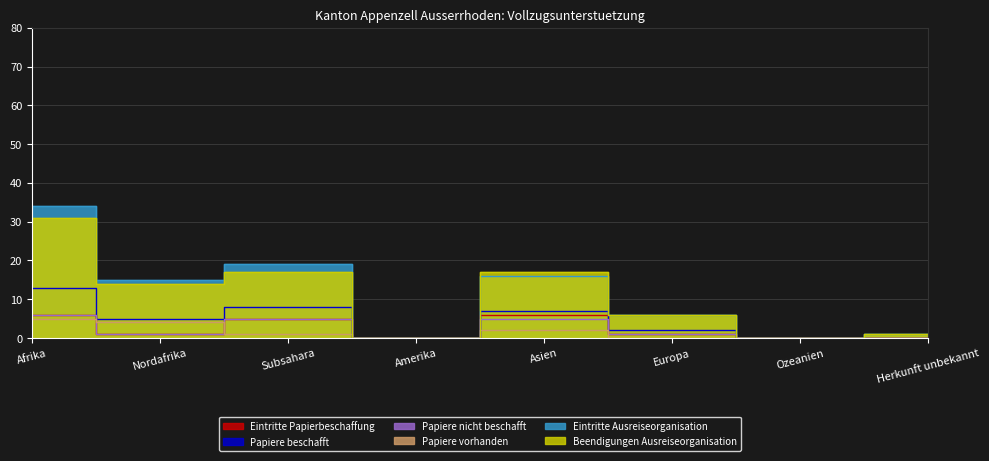

What is the approximate value of Beendigungen Ausreiseorganisation at Subsahara, to the nearest 10?

20